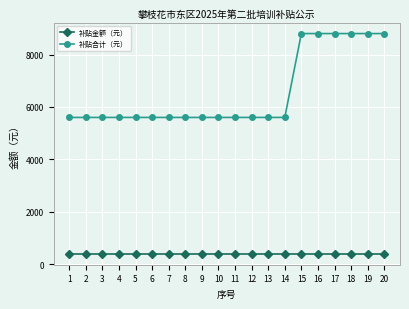

True or false: 补贴合计（元） and 补贴金额（元） cross at least once.

False